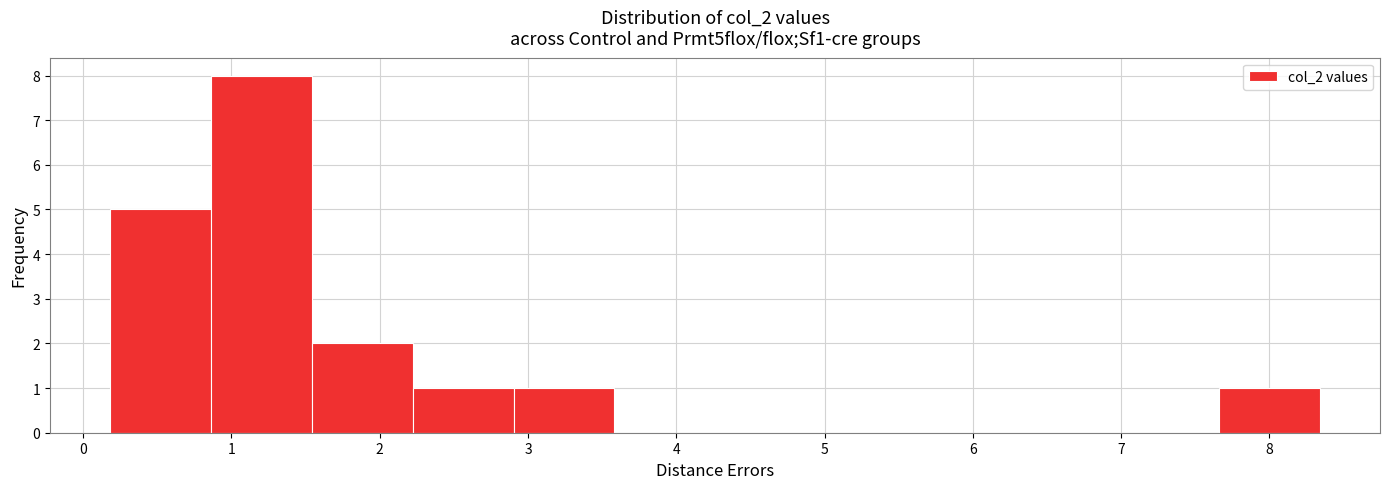

How tall is the bar that spans 0.2 to 0.9 on the x-axis? Neither the bar edges nor the heights are printed on the chart, so give them approximately, as read against the axes.

5